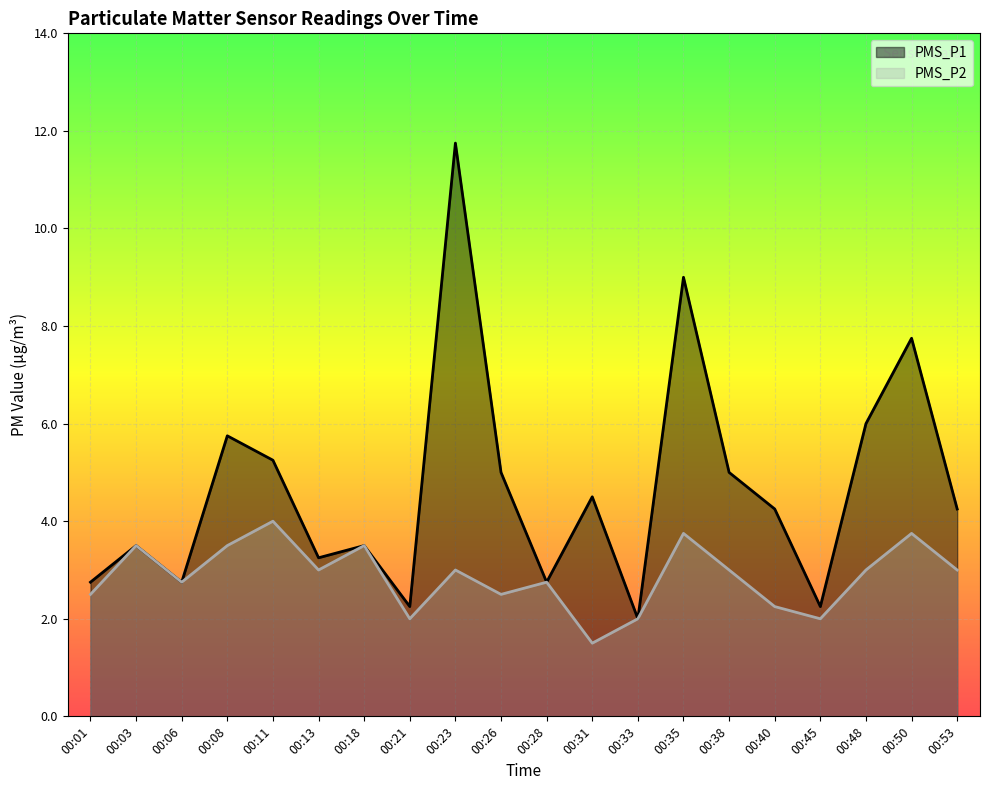

How many data points in PMS_P1 are above 4?

11